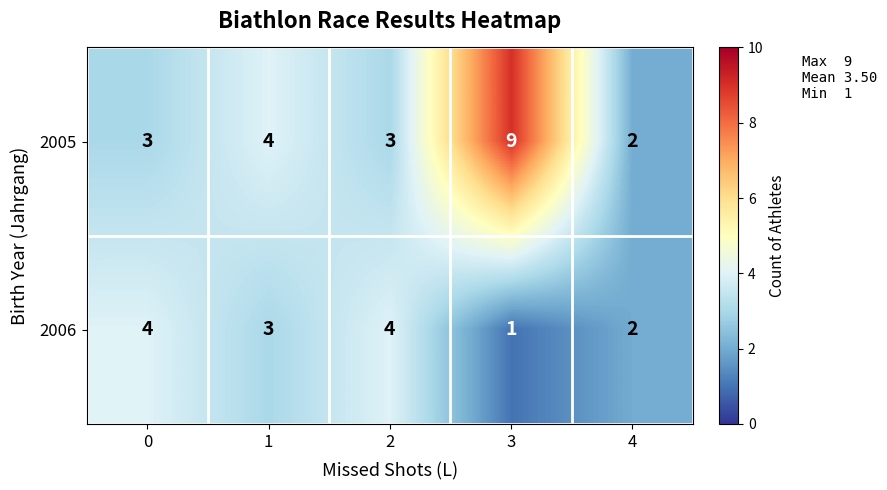

At which category is the sum across all series the highest?

3